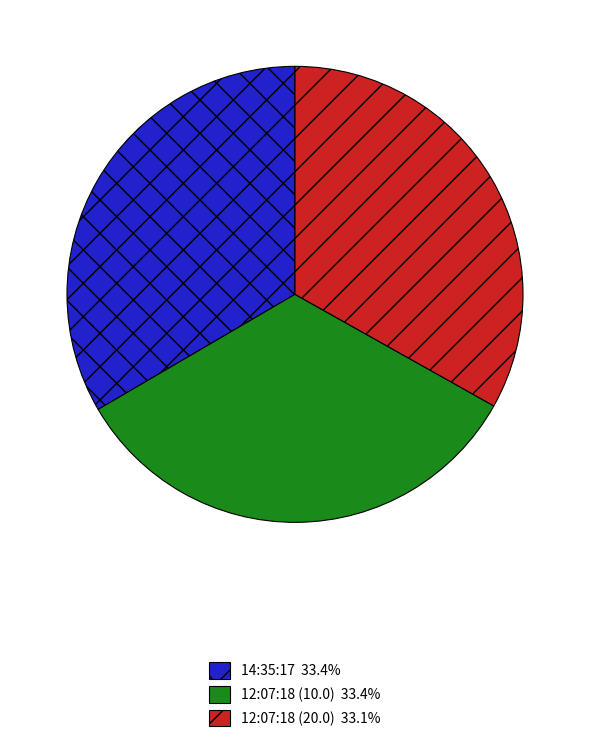

Do 12:07:18 (10.0) and 12:07:18 (20.0) together represent more than half of the pie?

Yes